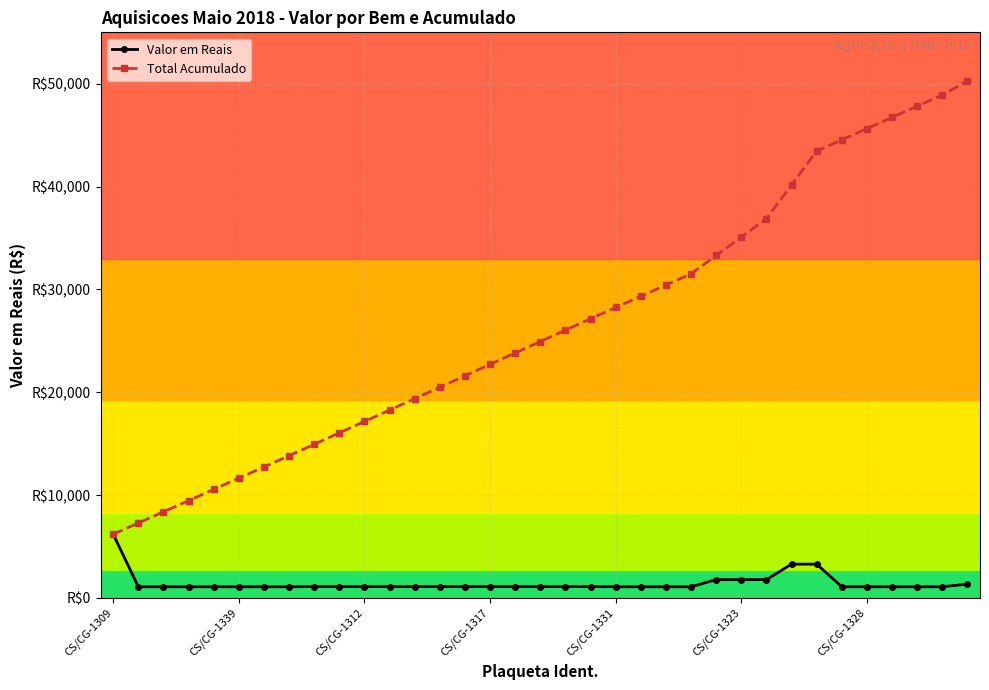

Which series has the widest spread of values?

Total Acumulado